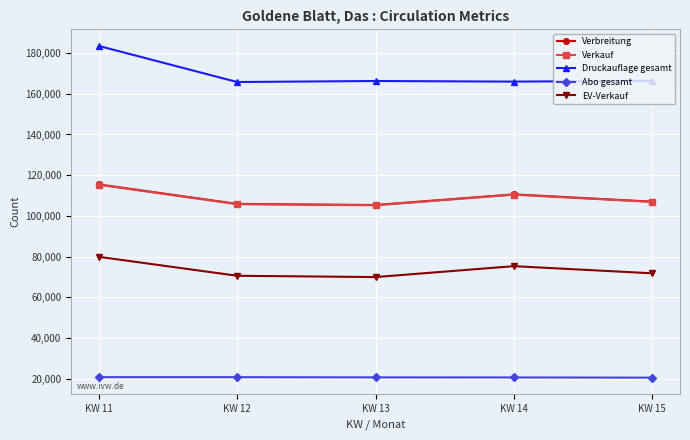

How many lines are shown in the chart?

5